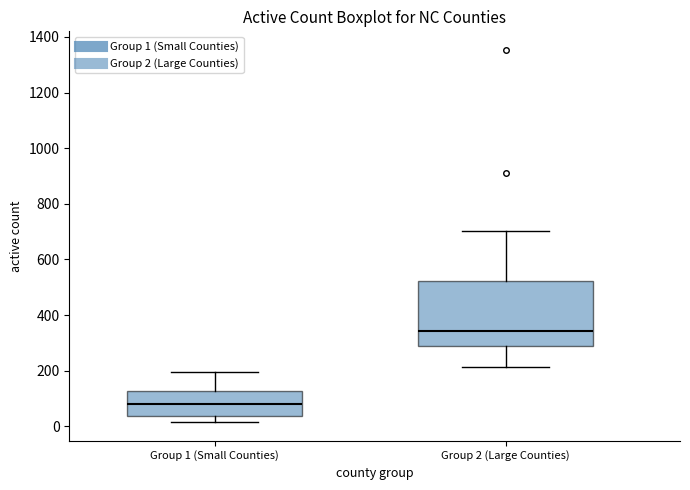

Reading left to right, read every box against the y-axis: the position of its median line, the range the box covers, and the ends of its whiskers. The values are not printed on the chart, so give them approximately, as read against the axis.

Group 1 (Small Counties): median 80, box 40 to 120, whiskers 20 to 200
Group 2 (Large Counties): median 340, box 280 to 520, whiskers 220 to 700